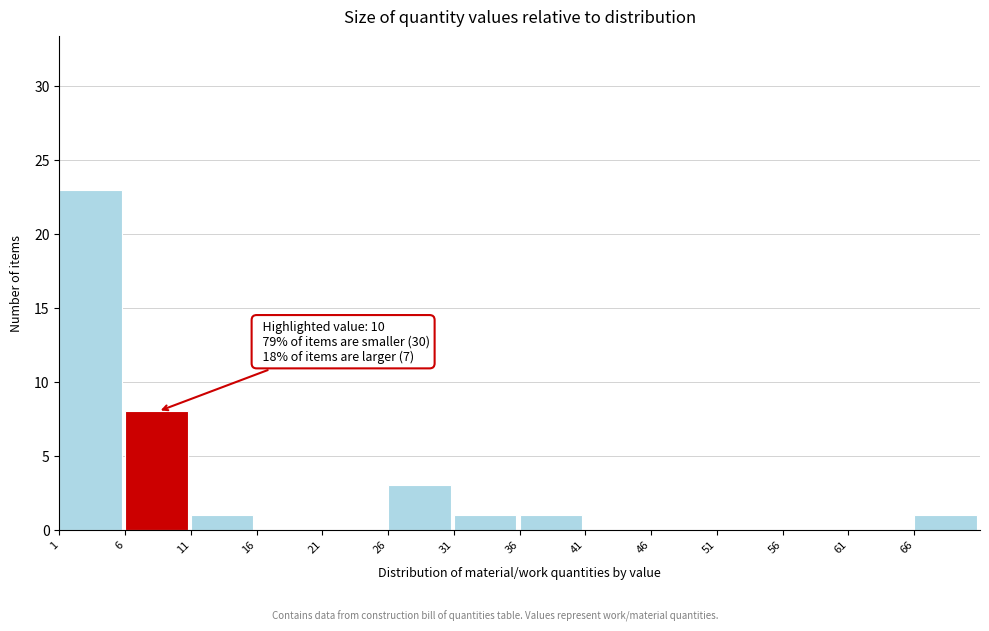

Which range on the x-axis has the tallest bar?

1 to 6